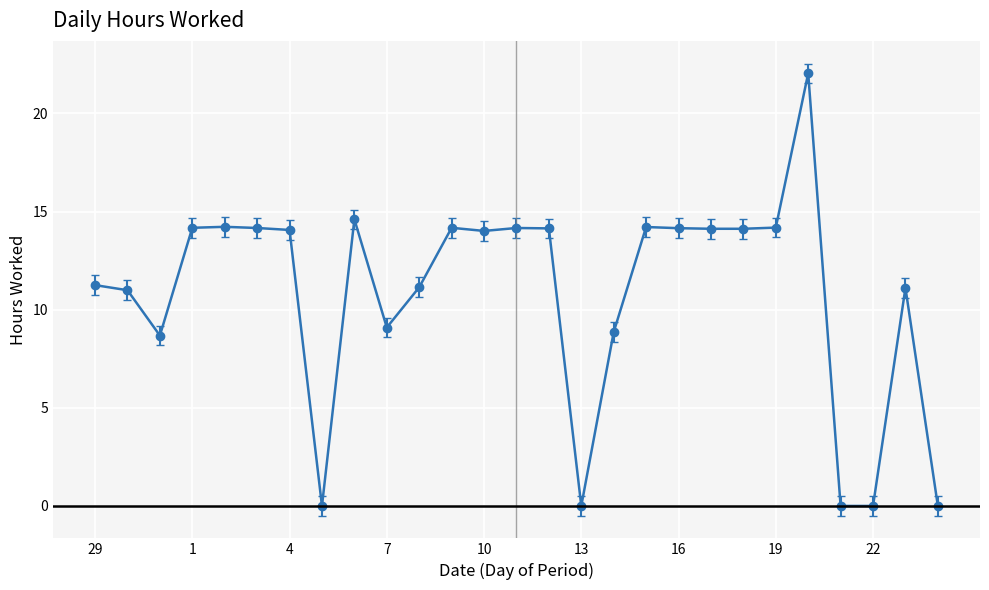

What is the greatest value displayed?

22.0